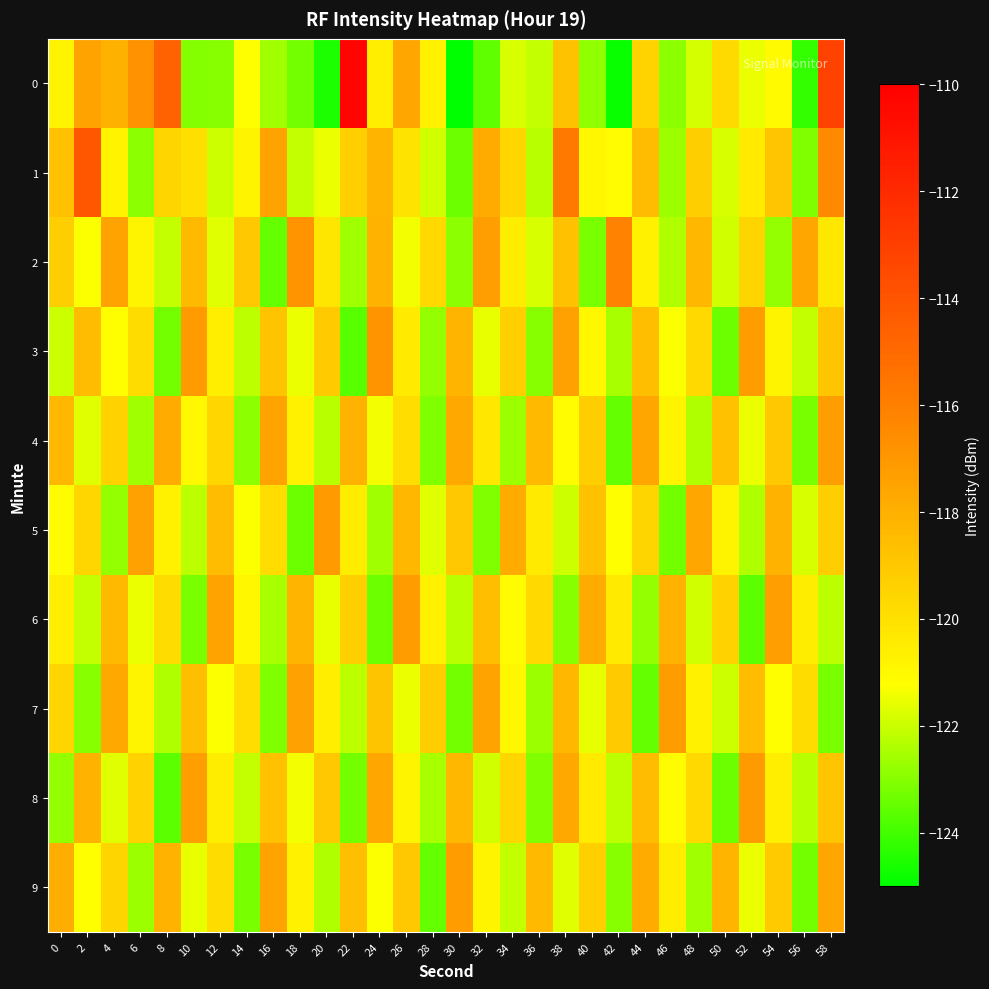

List the series in order of their peak value, lowest first.

4, 6, 7, 9, 5, 8, 3, 2, 1, 0